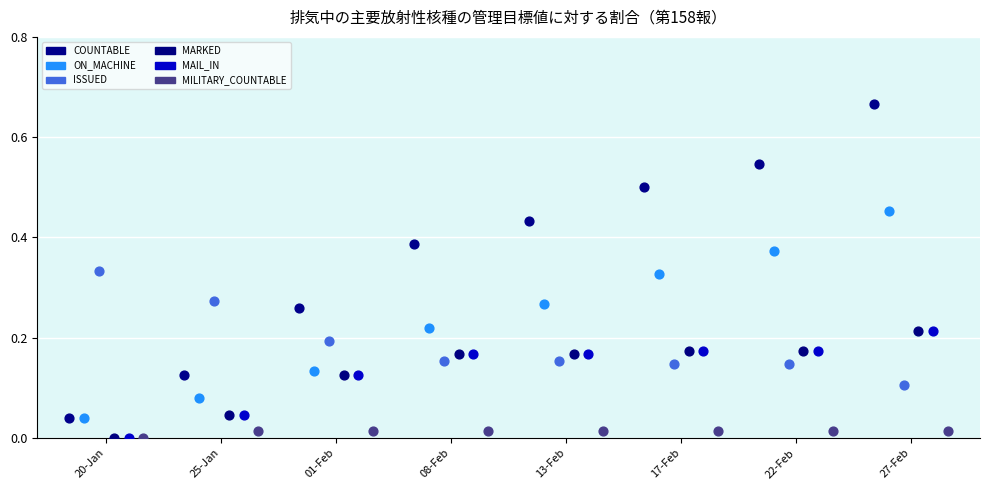

Which series has the largest Y range (max minus min)?

COUNTABLE